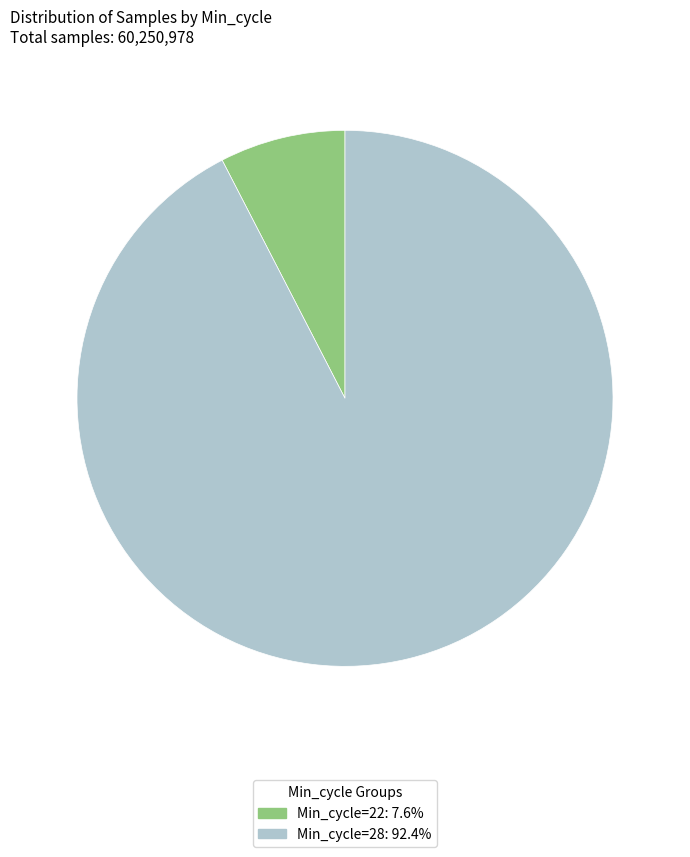

Is there a majority slice in this chart?

Yes